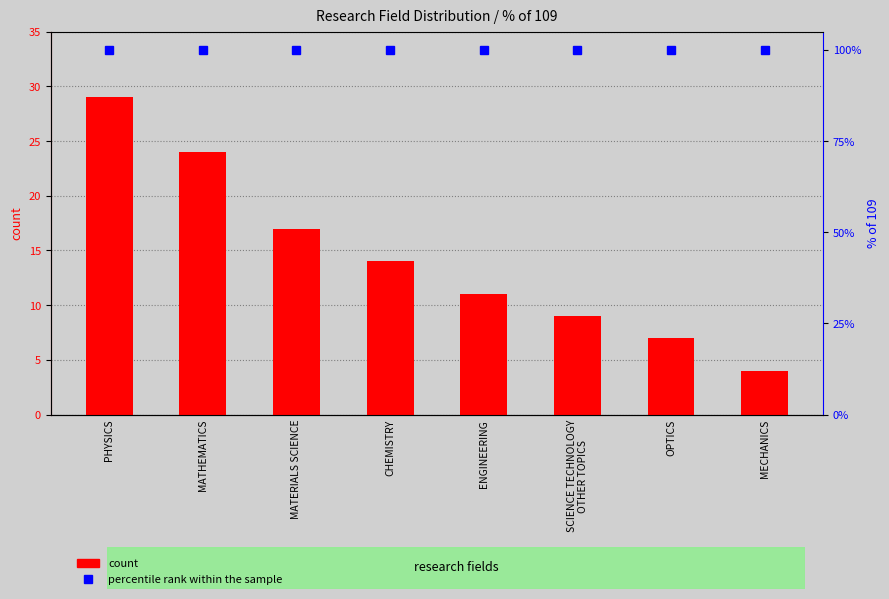

What is the label of the 1st bar from the right?

MECHANICS